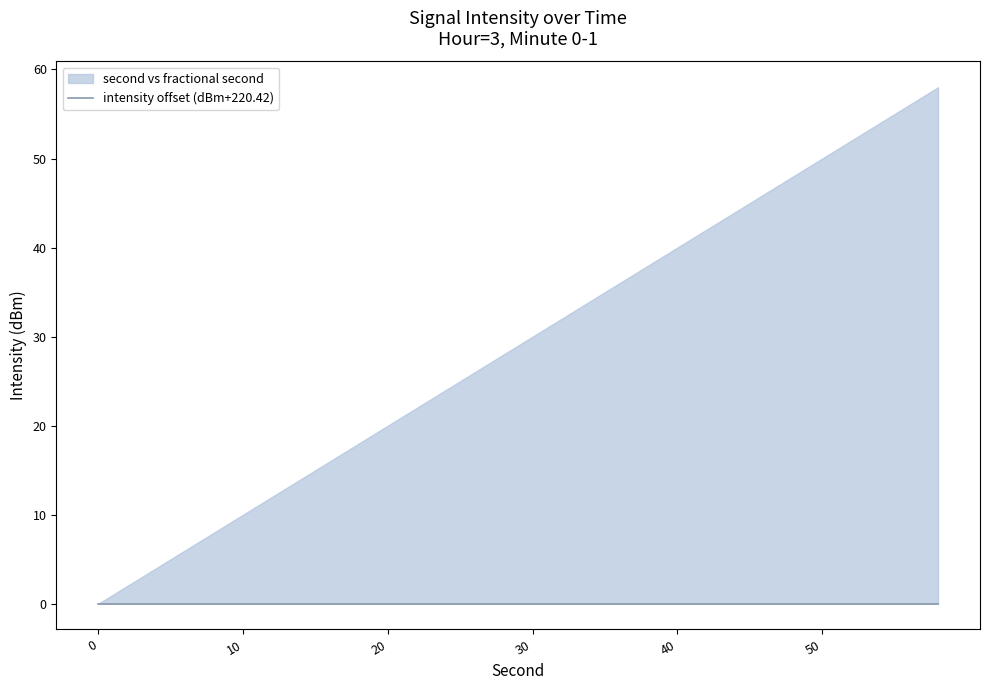

True or false: minute_lower and lower intersect in this chart.

False